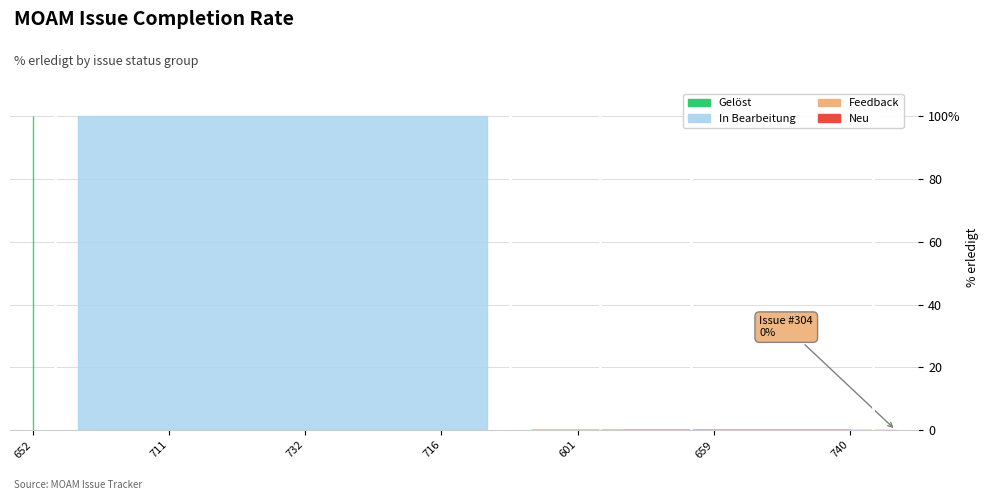

Reading left to right, list all the values displayed in this chart.

Neu: 0	0	0	0	0	0	0	0	0	0	0	0	0	0	0	0	0	0	0	0
In Bearbeitung: 100	100	100	100	100	100	100	100	100	100	0	0	0	0	0	0	0	0	0	0
Feedback: 0	0	0	0	0	0	0	0	0	0	0	0	0	0	0	0	0	0	0	0
Gelöst: 100	0	0	0	0	0	0	0	0	0	0	0	0	0	0	0	0	0	0	0